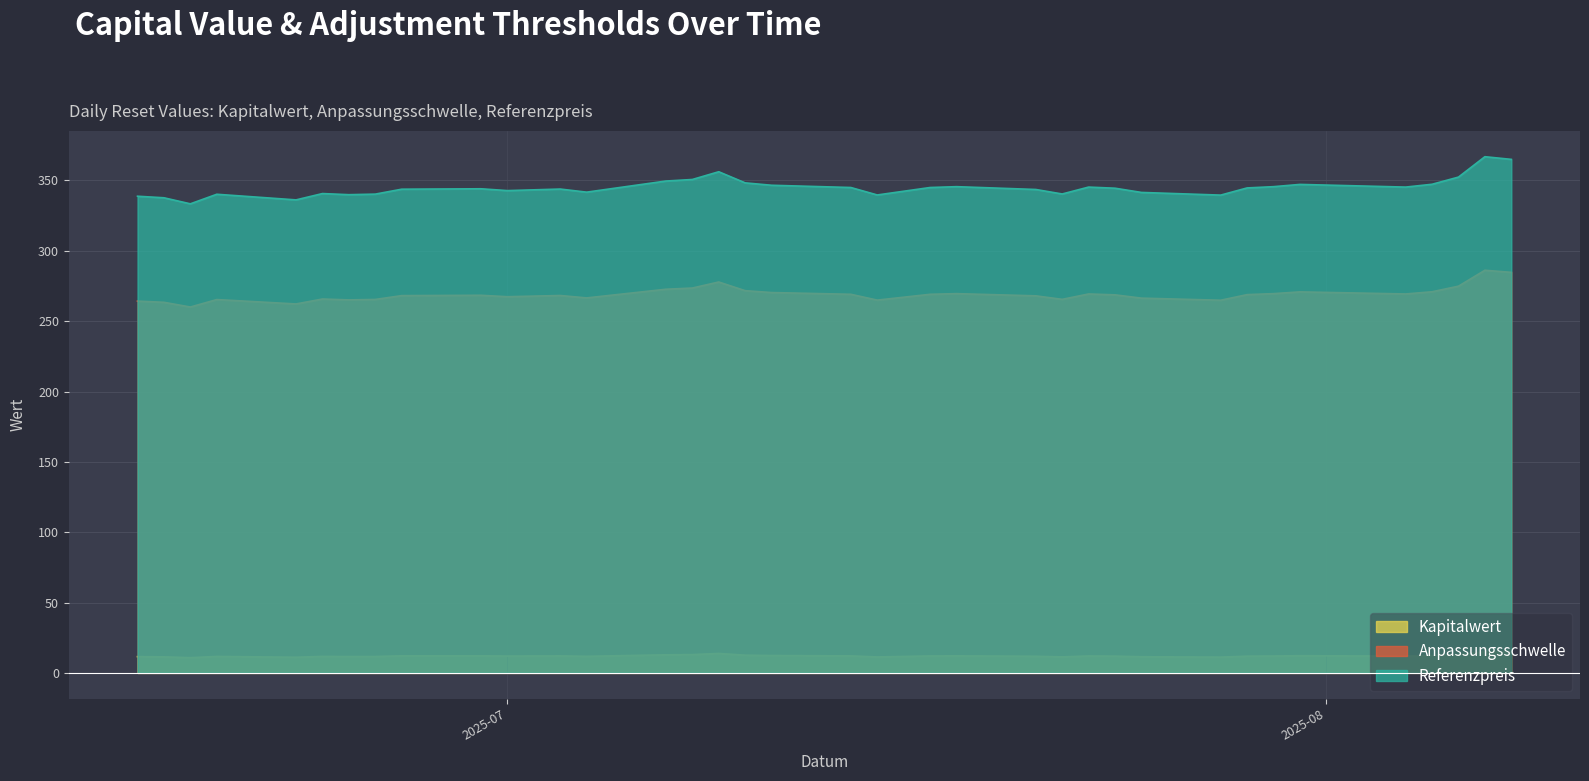

Reading left to right, list all the values displayed in this chart.

Kapitalwert: 2025-08-08=14.7	2025-08-07=15.0	2025-08-06=12.9	2025-08-05=12.2	2025-08-04=11.9	2025-07-31=12.2	2025-07-30=12.0	2025-07-29=11.9	2025-07-28=11.2	2025-07-25=11.5	2025-07-24=11.9	2025-07-23=12.0	2025-07-22=11.4	2025-07-21=11.8	2025-07-18=12.1	2025-07-17=12.0	2025-07-15=11.3	2025-07-14=12.1	2025-07-11=12.3	2025-07-10=12.6	2025-07-09=13.8	2025-07-08=13.0	2025-07-07=12.8	2025-07-04=11.8	2025-07-03=12.1	2025-07-01=12.0	2025-06-30=12.2	2025-06-27=12.1	2025-06-26=11.7	2025-06-25=11.6	2025-06-24=11.7	2025-06-23=11.1	2025-06-20=11.7	2025-06-19=10.8	2025-06-18=11.4	2025-06-17=11.6
Anpassungsschwelle: 2025-08-08=284.7	2025-08-07=286.2	2025-08-06=274.9	2025-08-05=270.9	2025-08-04=269.3	2025-07-31=270.8	2025-07-30=269.6	2025-07-29=268.9	2025-07-28=264.9	2025-07-25=266.4	2025-07-24=268.7	2025-07-23=269.3	2025-07-22=265.5	2025-07-21=268.0	2025-07-18=269.6	2025-07-17=269.1	2025-07-15=265.0	2025-07-14=269.1	2025-07-11=270.3	2025-07-10=271.7	2025-07-09=277.8	2025-07-08=273.5	2025-07-07=272.7	2025-07-04=266.5	2025-07-03=268.2	2025-07-01=267.4	2025-06-30=268.4	2025-06-27=268.2	2025-06-26=265.4	2025-06-25=265.1	2025-06-24=265.7	2025-06-23=262.2	2025-06-20=265.4	2025-06-19=260.1	2025-06-18=263.4	2025-06-17=264.3
Referenzpreis: 2025-08-08=365.0	2025-08-07=366.9	2025-08-06=352.4	2025-08-05=347.3	2025-08-04=345.3	2025-07-31=347.2	2025-07-30=345.6	2025-07-29=344.7	2025-07-28=339.6	2025-07-25=341.5	2025-07-24=344.5	2025-07-23=345.3	2025-07-22=340.4	2025-07-21=343.6	2025-07-18=345.6	2025-07-17=345.0	2025-07-15=339.7	2025-07-14=345.0	2025-07-11=346.6	2025-07-10=348.3	2025-07-09=356.2	2025-07-08=350.7	2025-07-07=349.6	2025-07-04=341.7	2025-07-03=343.9	2025-07-01=342.8	2025-06-30=344.1	2025-06-27=343.8	2025-06-26=340.3	2025-06-25=339.9	2025-06-24=340.7	2025-06-23=336.2	2025-06-20=340.2	2025-06-19=333.4	2025-06-18=337.7	2025-06-17=338.8